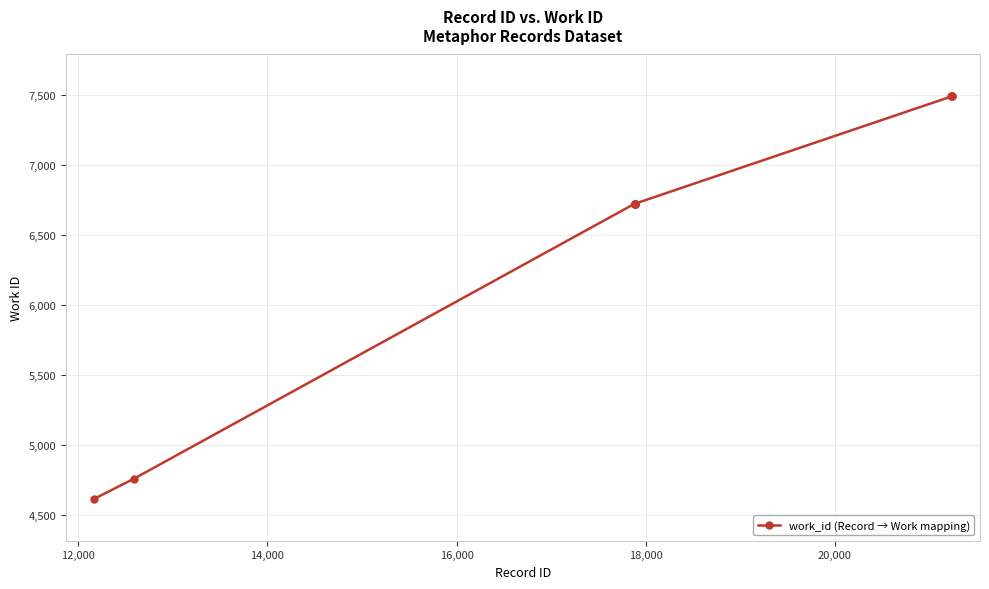

What is the smallest value displayed?

4614